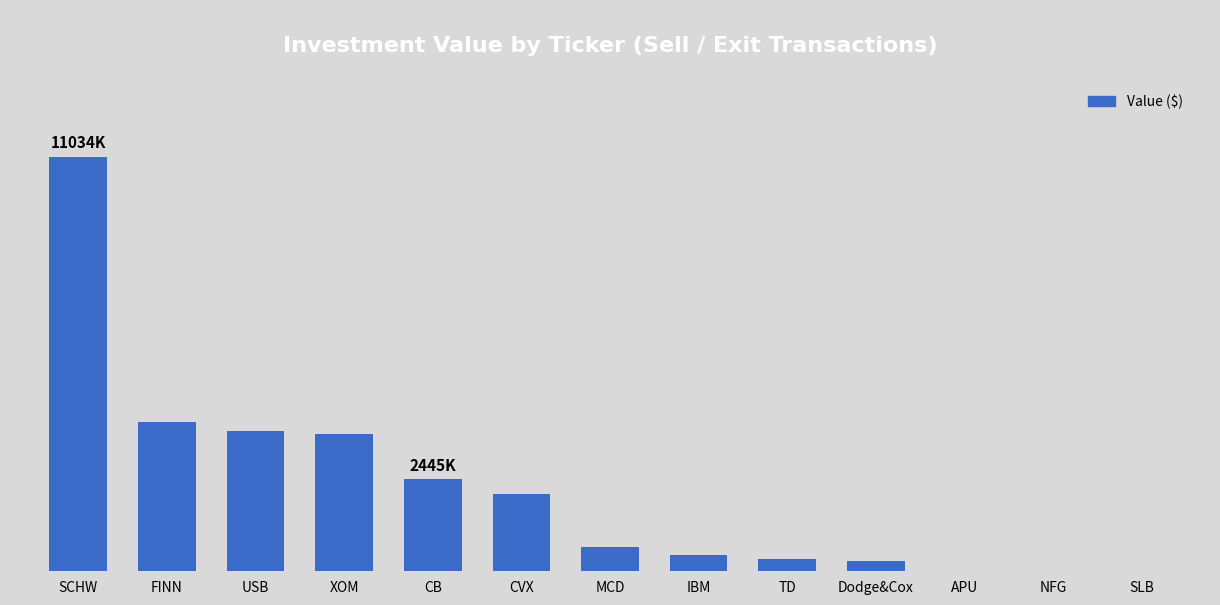

What is the label of the 4th bar from the right?

Dodge&Cox